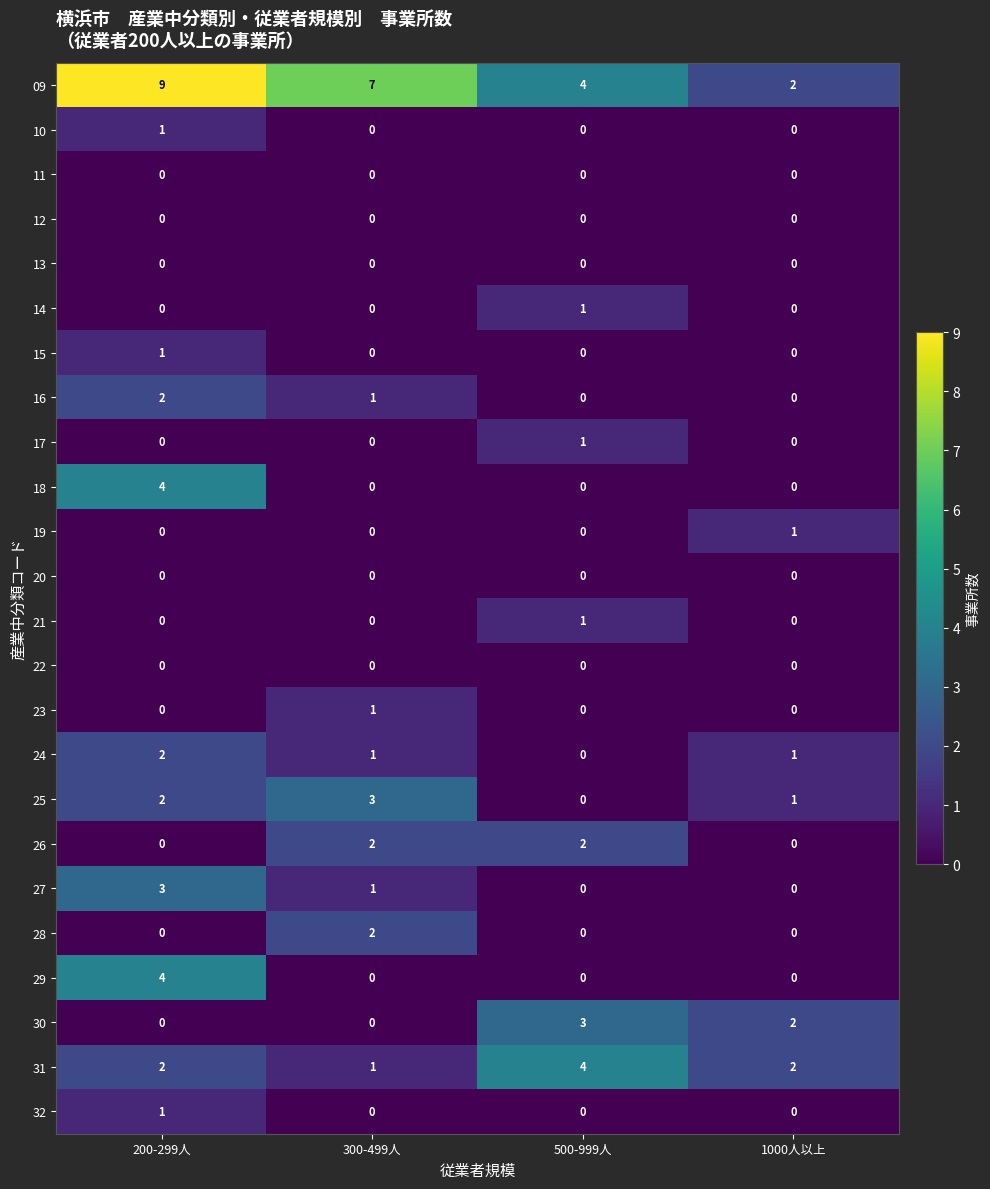

What is the difference between the highest and lowest values at 300-499人?

7